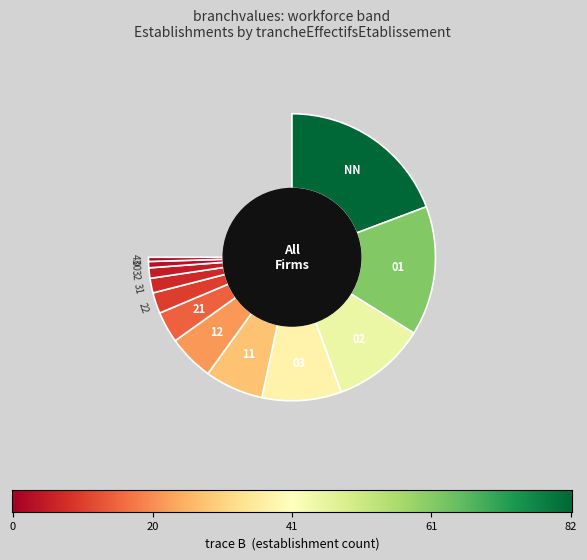

Combined, what portion of the pie is 00 and 21?

5.6%